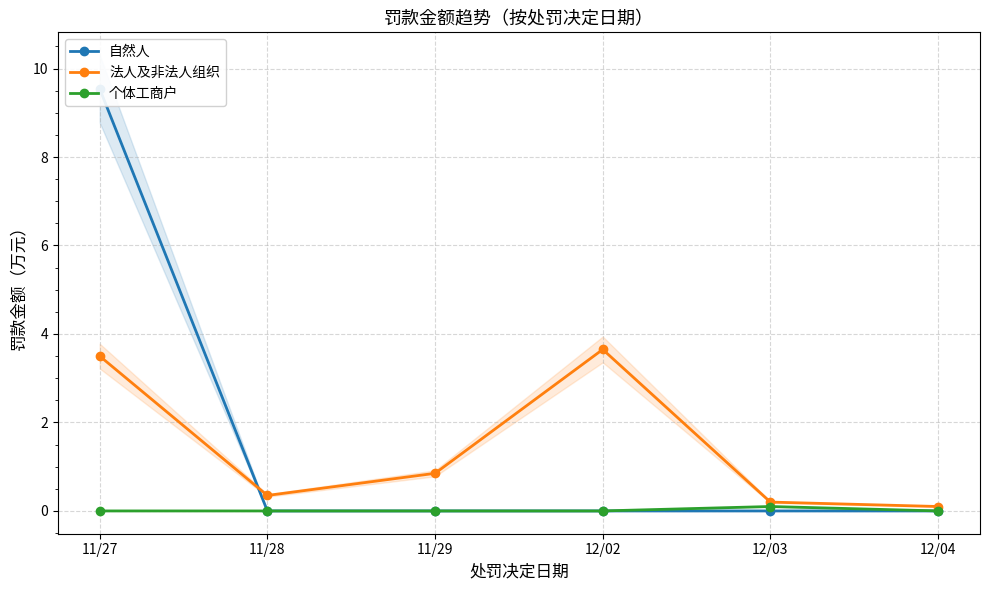

Which category has the highest value in the 自然人 series?

11/27